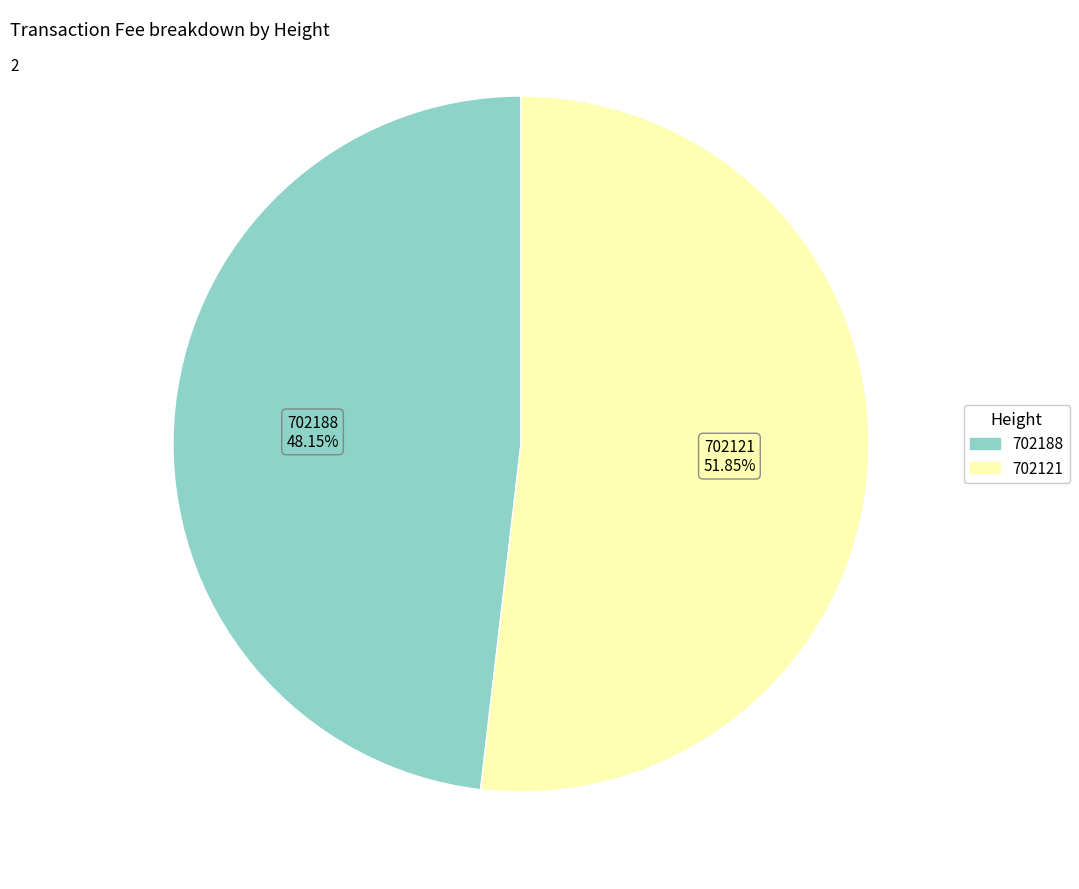

To the nearest percent, what is the difference between the 702121 and 702188 slice percentages?

4%